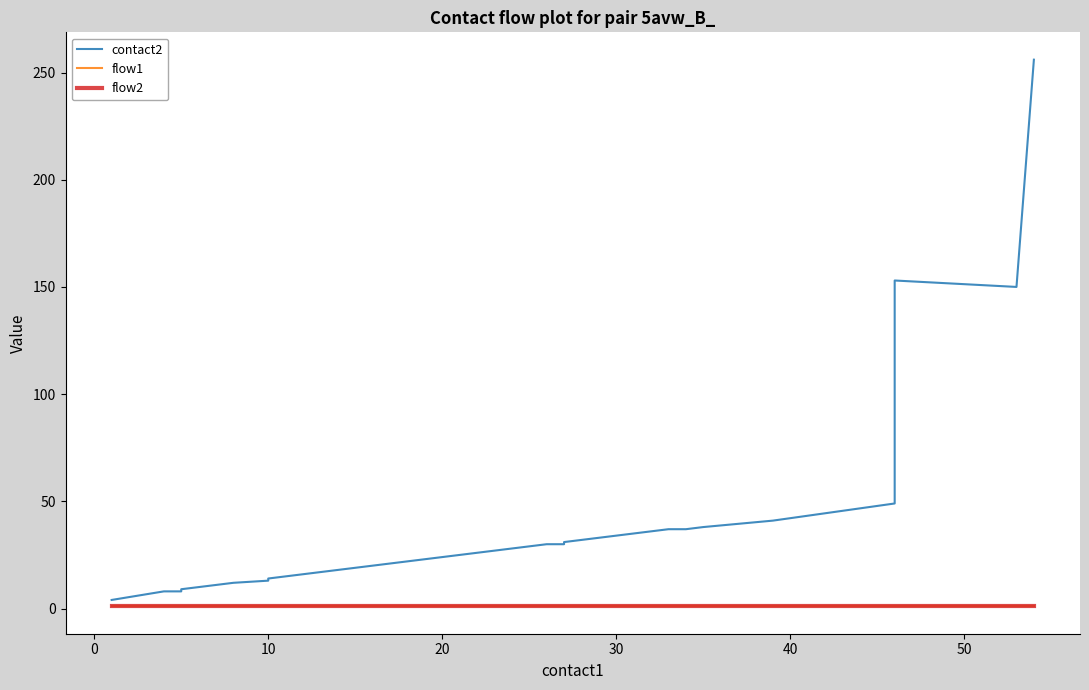

How many lines are shown in the chart?

3